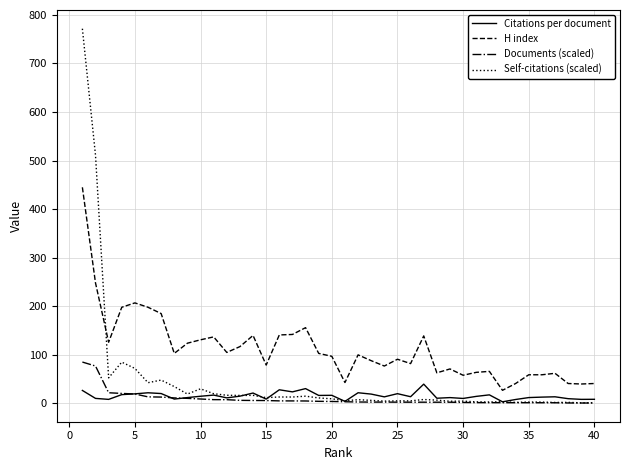

Which series has the widest spread of values?

Self-citations (scaled)